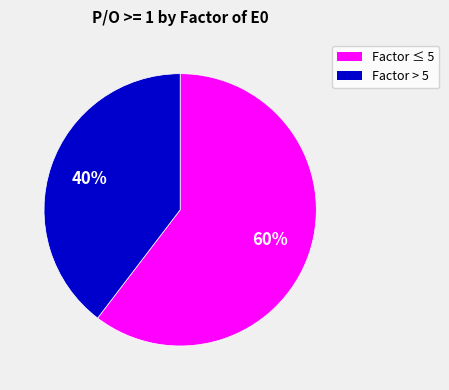

To the nearest percent, what is the average slice percentage?

50%